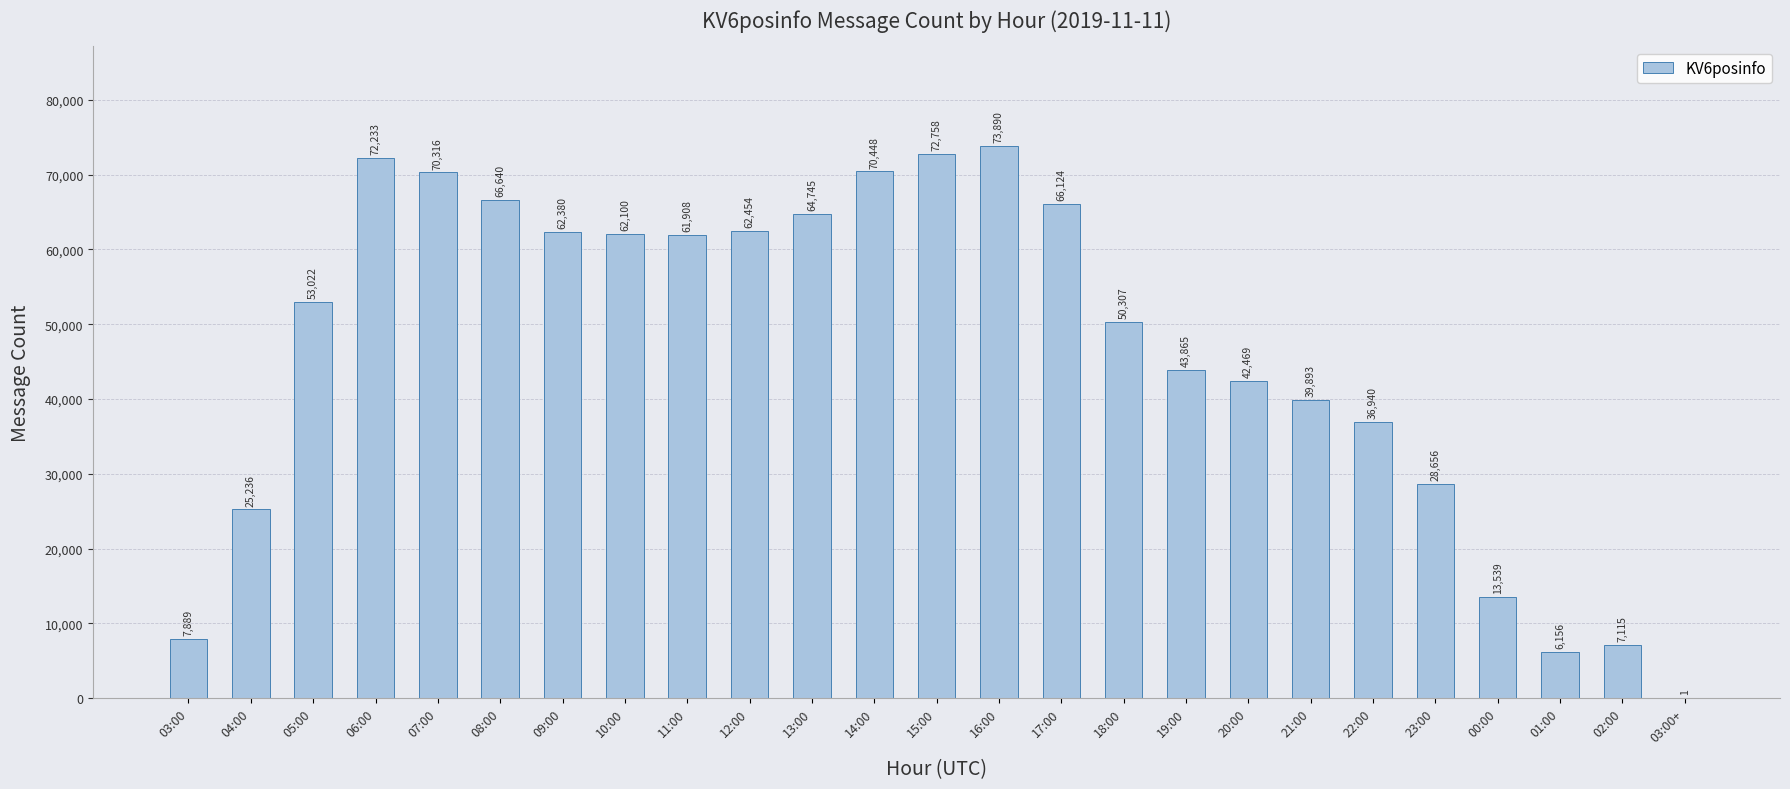

Is it true that the value at 15:00 is 43003?

False